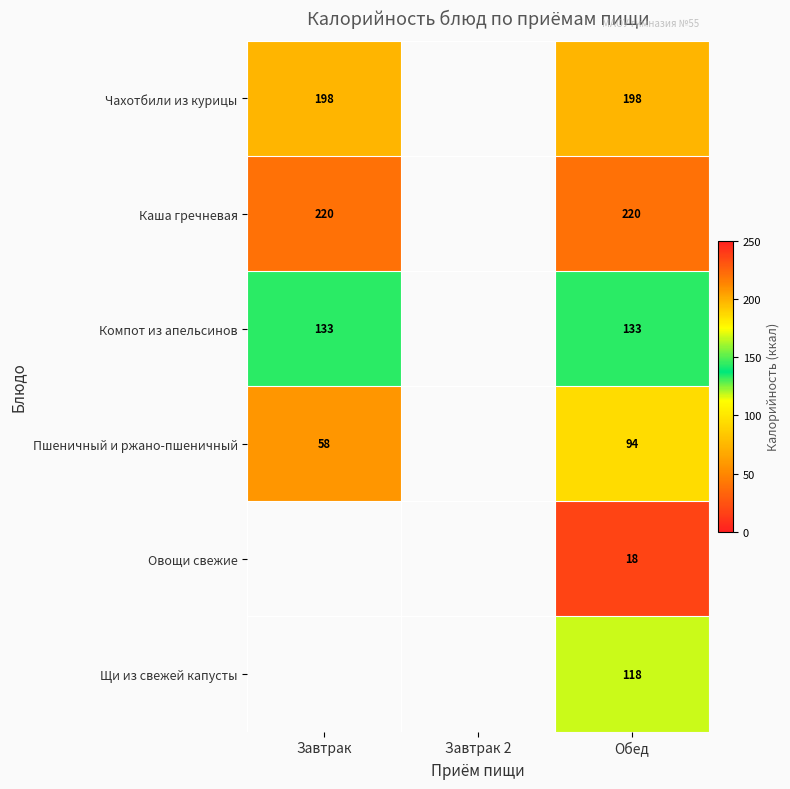

The Овощи свежие series shows 18 at Обед. True or false?

True